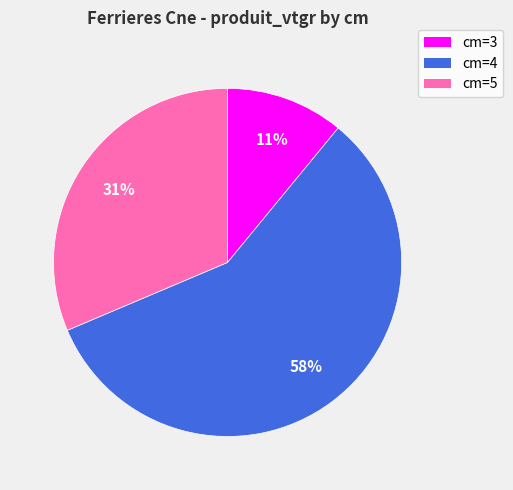

Is there a majority slice in this chart?

Yes